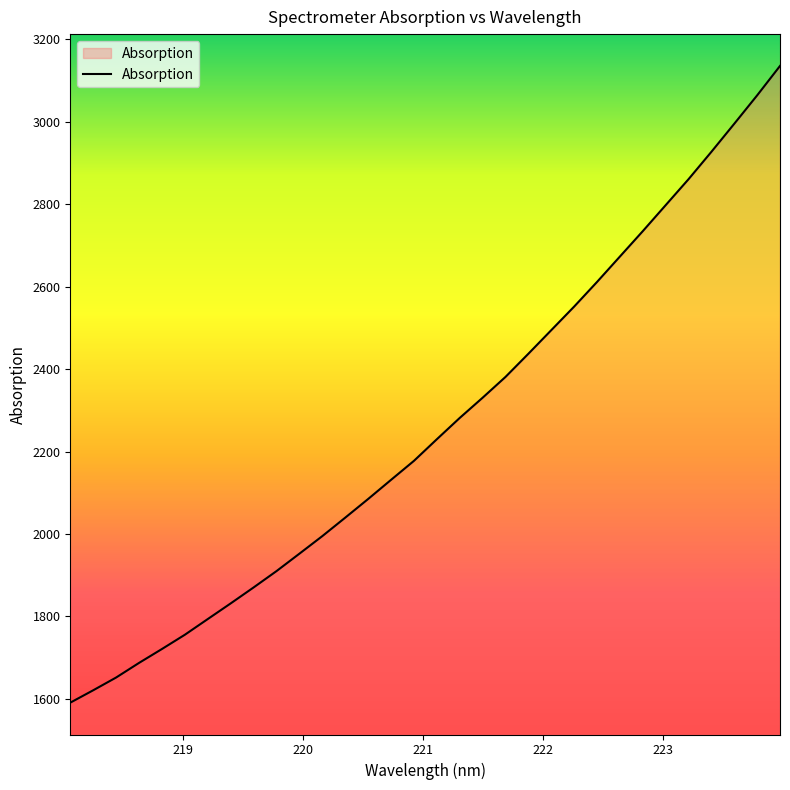

What is the smallest value displayed?

1590.5